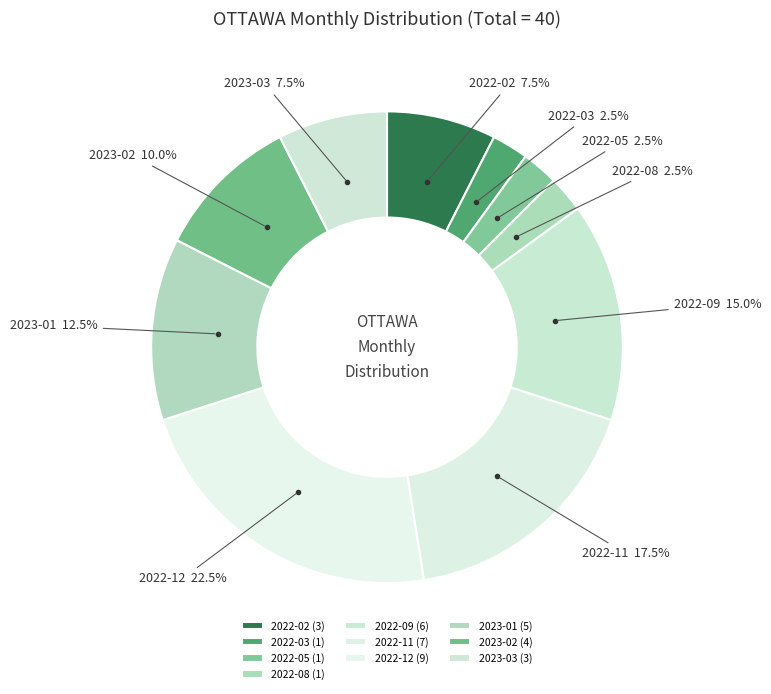

Does any single category account for the majority?

No